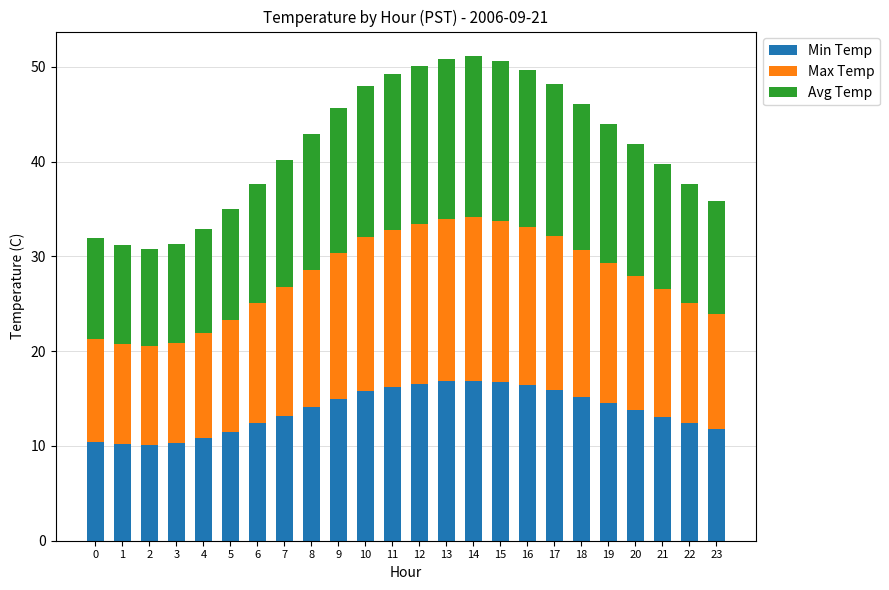

What is the minimum value for Min Temp?

10.1